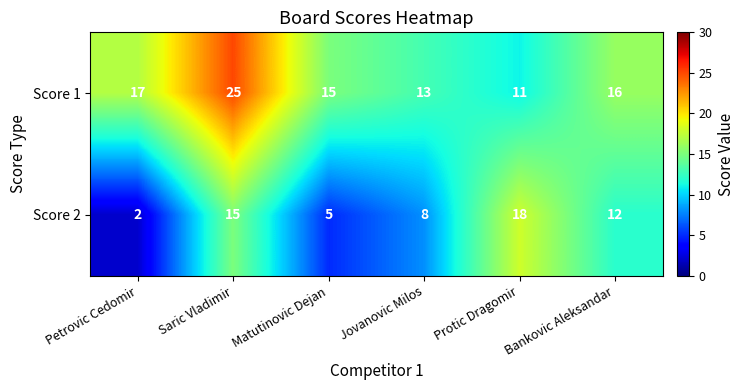

Where is Score 1 nearest to the value 18?

Petrovic Cedomir